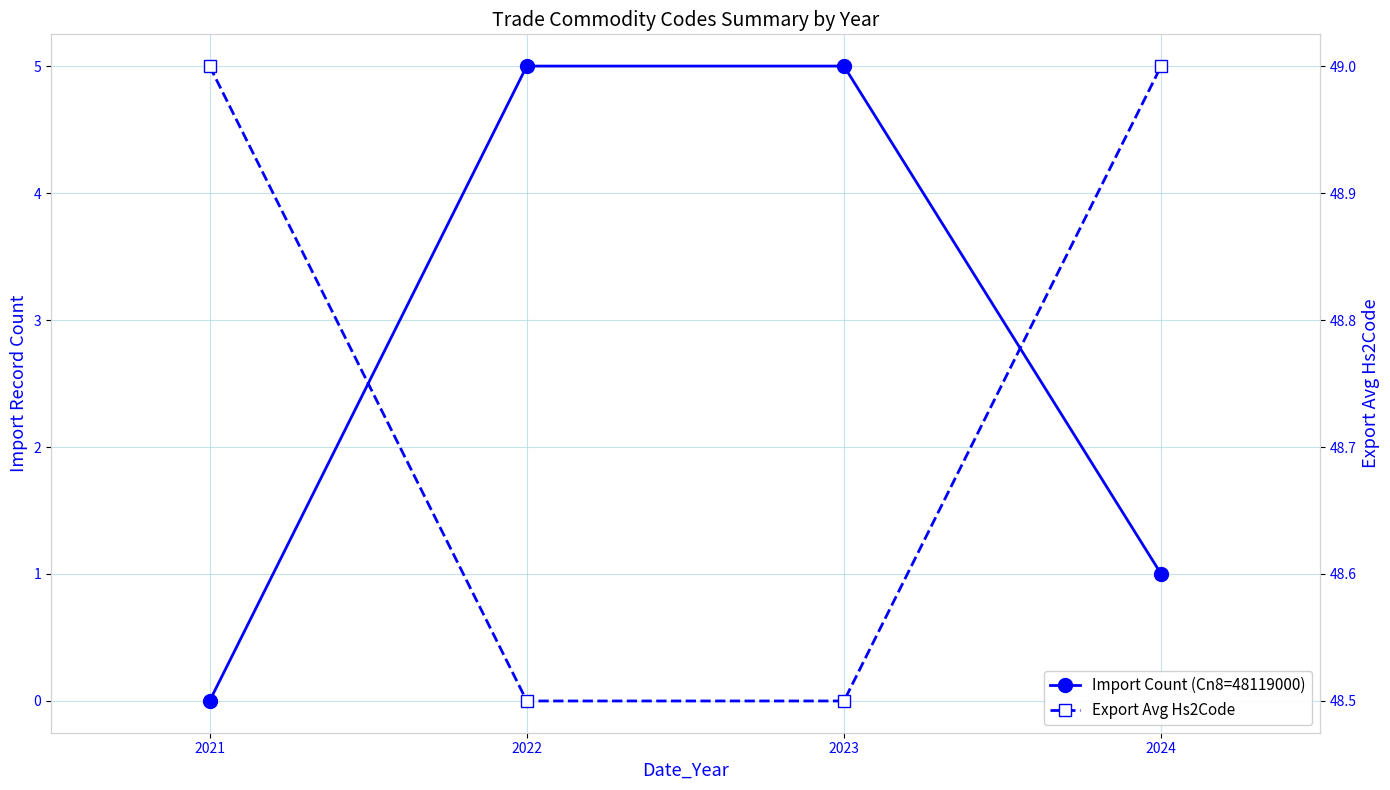

What is the average value of the Export Avg Hs2Code series?

48.8